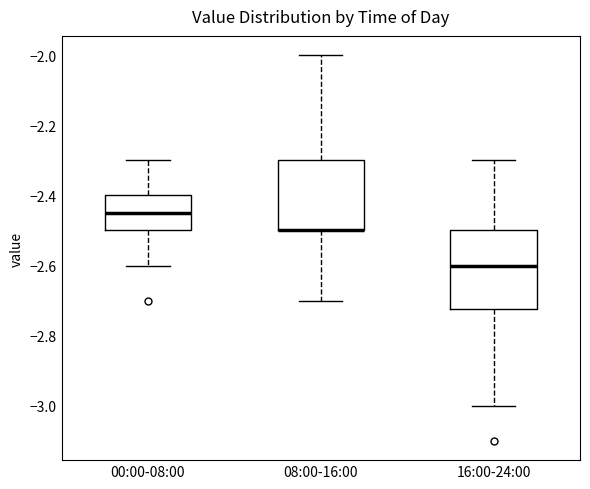

Comparing the boxes themselves (not the whiskers), which one is the tallest?

16:00-24:00